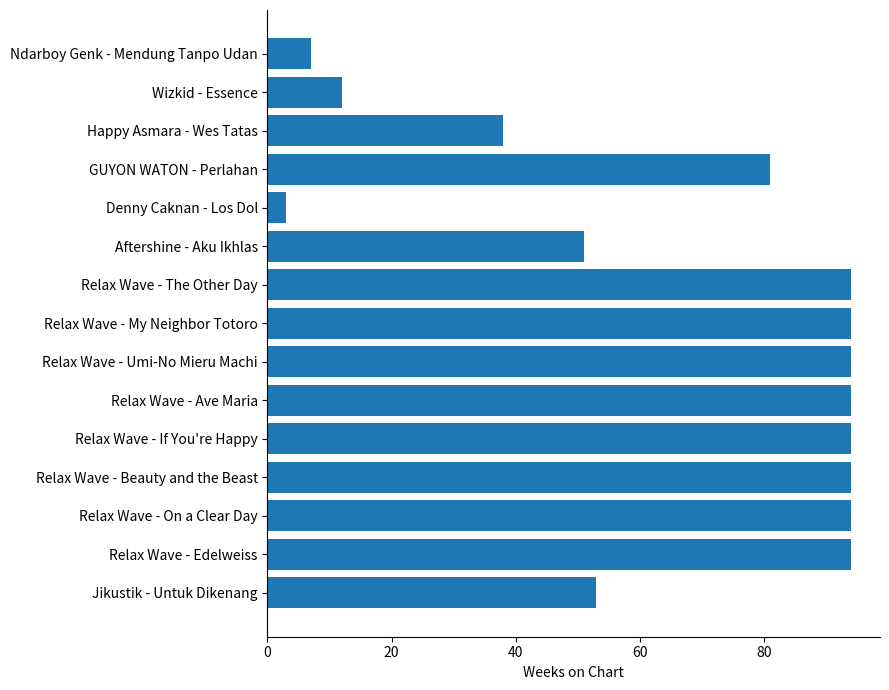

How many data points are less than 94?

7